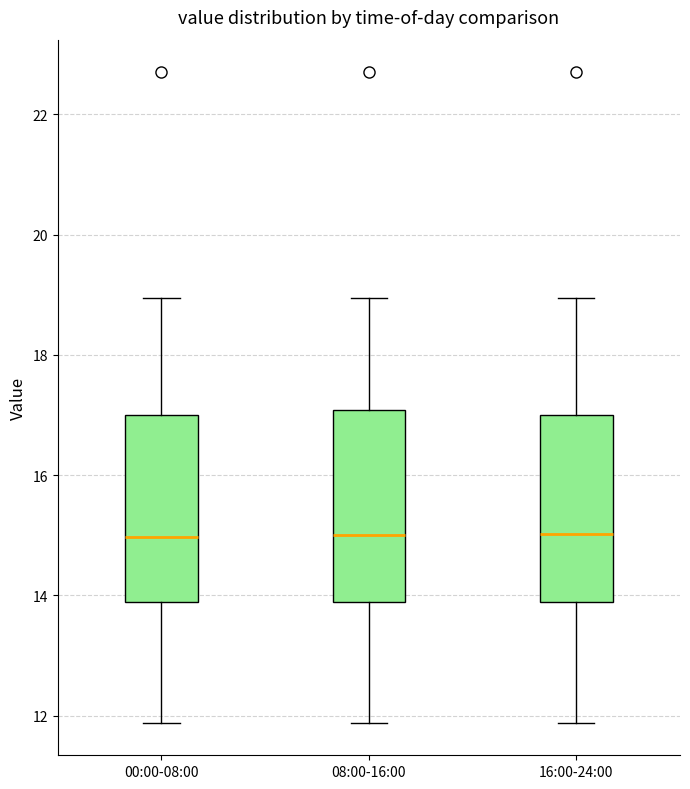

Reading left to right, read every box against the y-axis: the position of its median line, the range the box covers, and the ends of its whiskers. The values are not printed on the chart, so give them approximately, as read against the axis.

00:00-08:00: median 15.0, box 13.8 to 17.0, whiskers 11.8 to 19.0
08:00-16:00: median 15.0, box 13.8 to 17.0, whiskers 11.8 to 19.0
16:00-24:00: median 15.0, box 13.8 to 17.0, whiskers 11.8 to 19.0